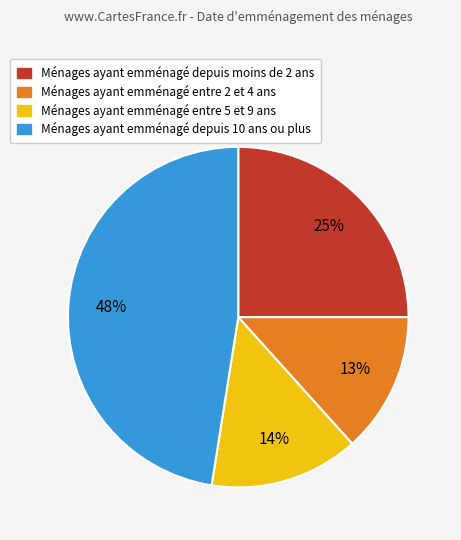

Do Ménages ayant emménagé entre 5 et 9 ans and Ménages ayant emménagé depuis moins de 2 ans together represent more than half of the pie?

No